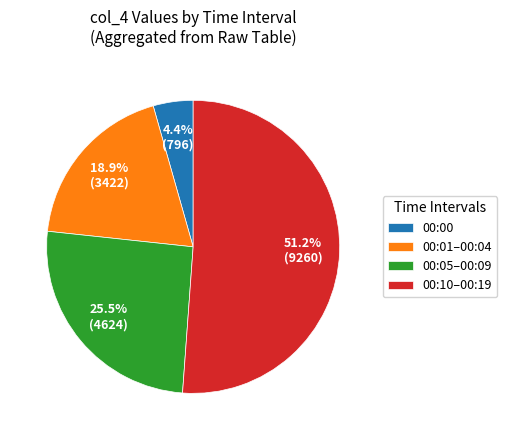

Which category has the smallest portion of the pie?

00:00